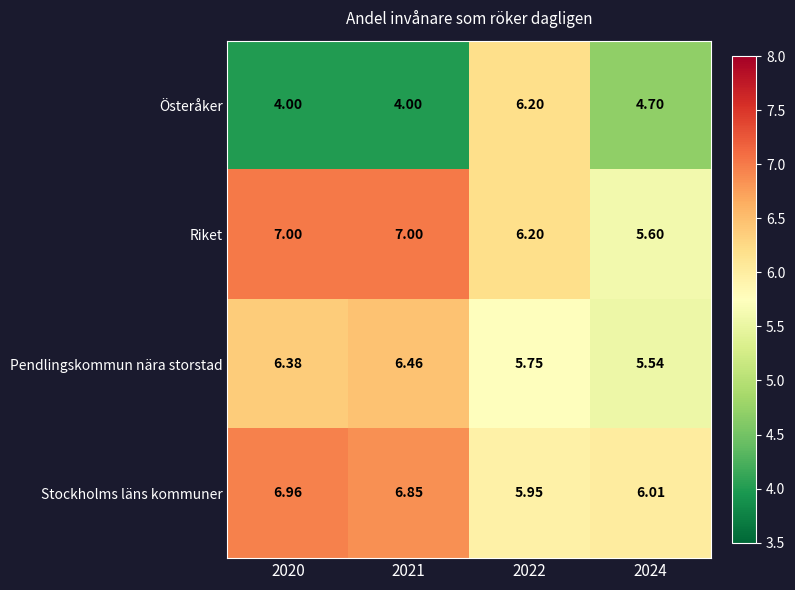

Rank the series at 2021 from highest to lowest value.

Riket, Stockholms läns kommuner, Pendlingskommun nära storstad, Österåker